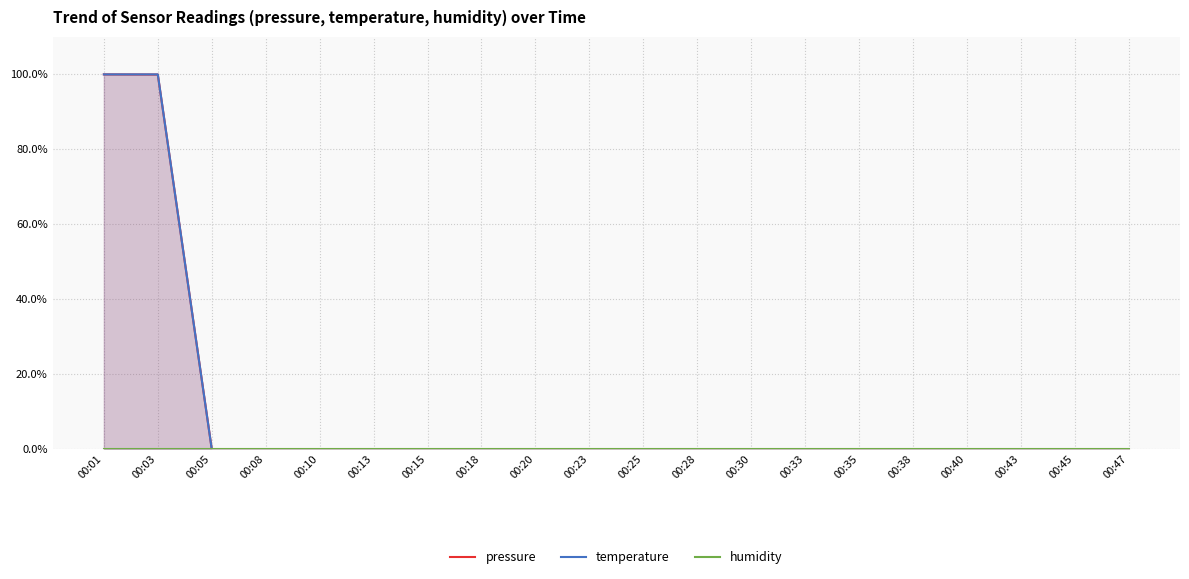

How many values in the temperature series exceed 0?

2